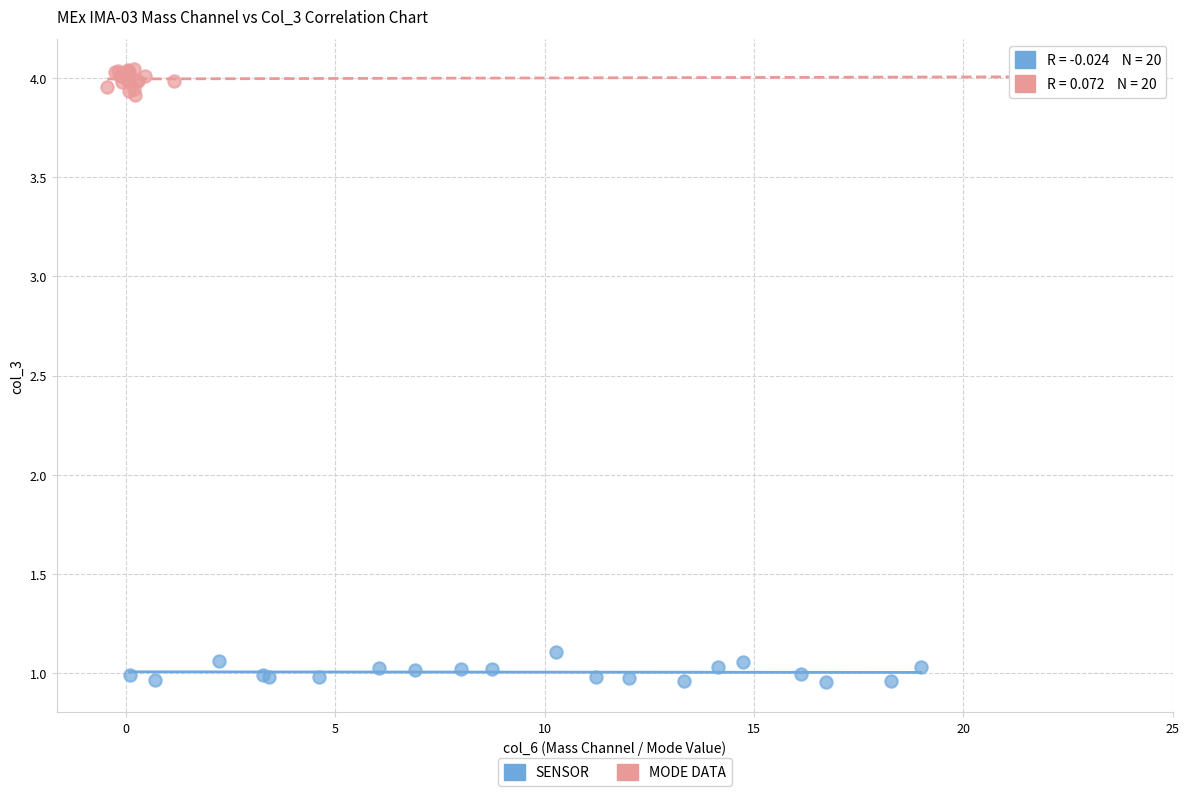

Which series reaches the minimum Y coordinate?

SENSOR